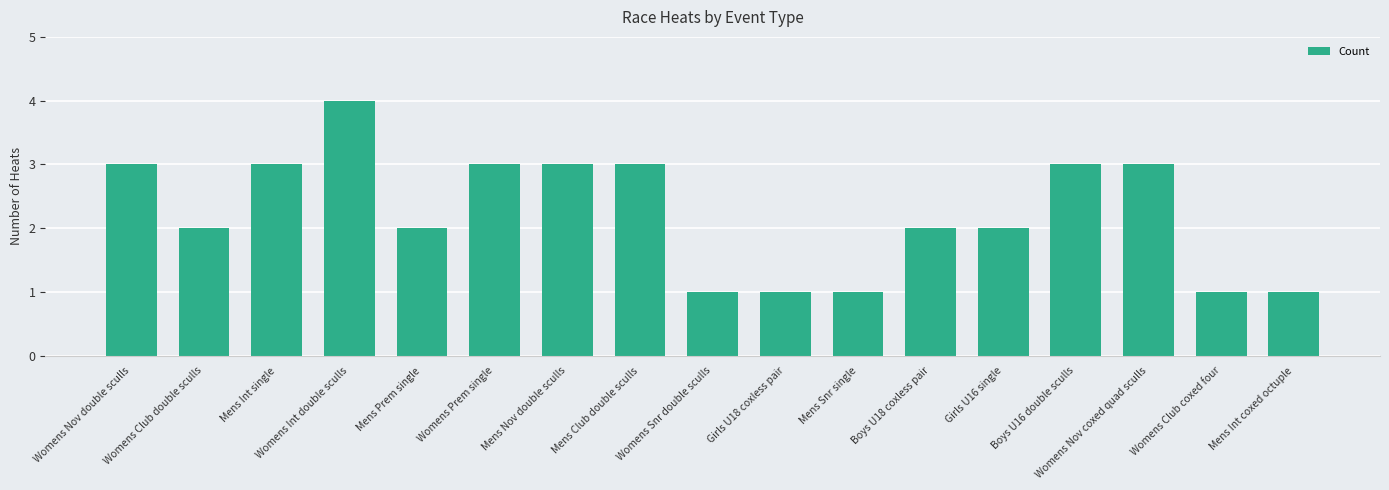

What is the average value?

2